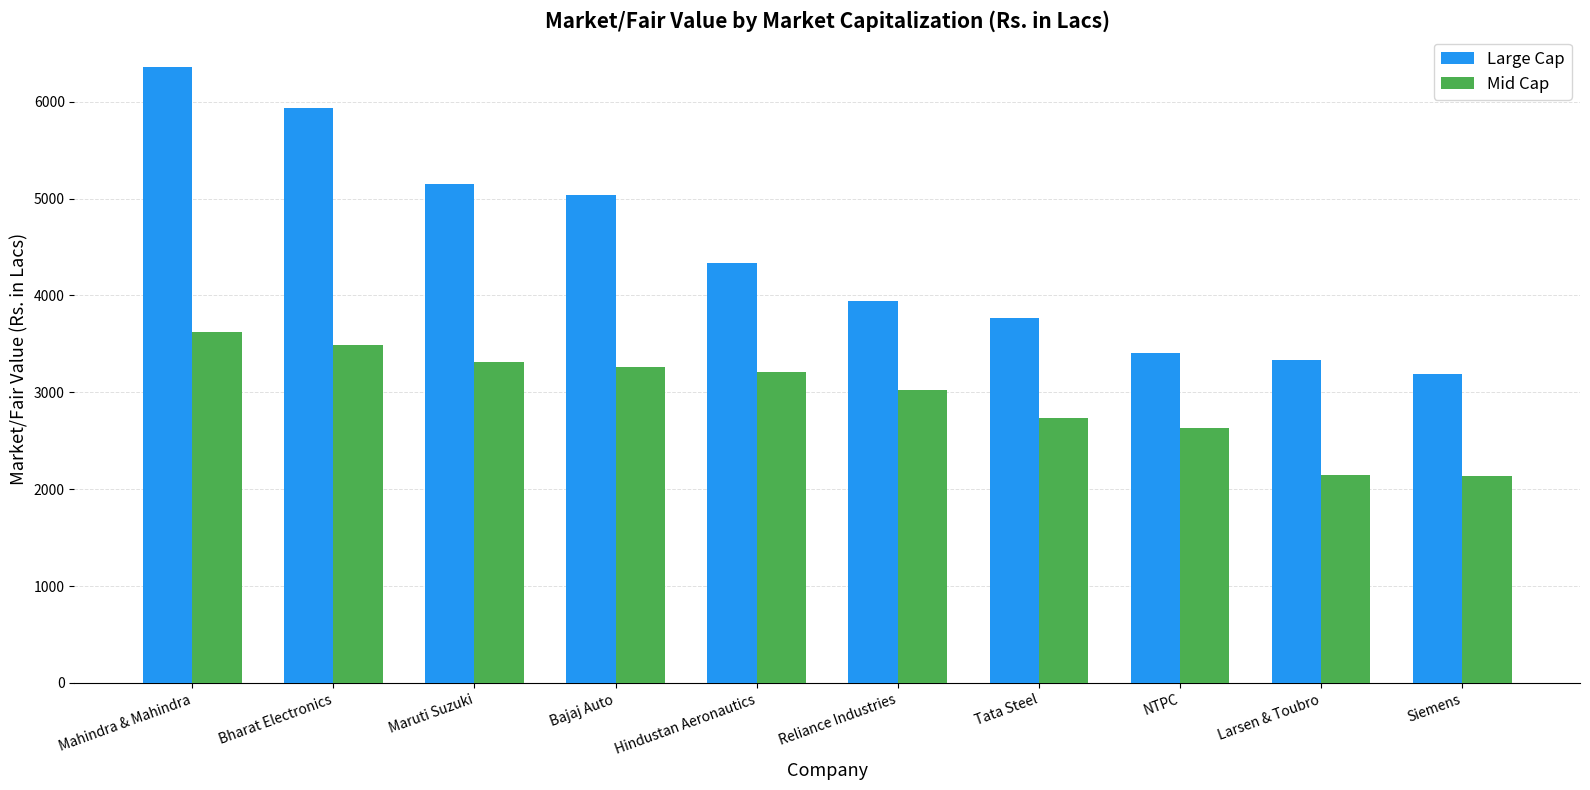

What value does the Mid Cap series have at Siemens?

2134.8